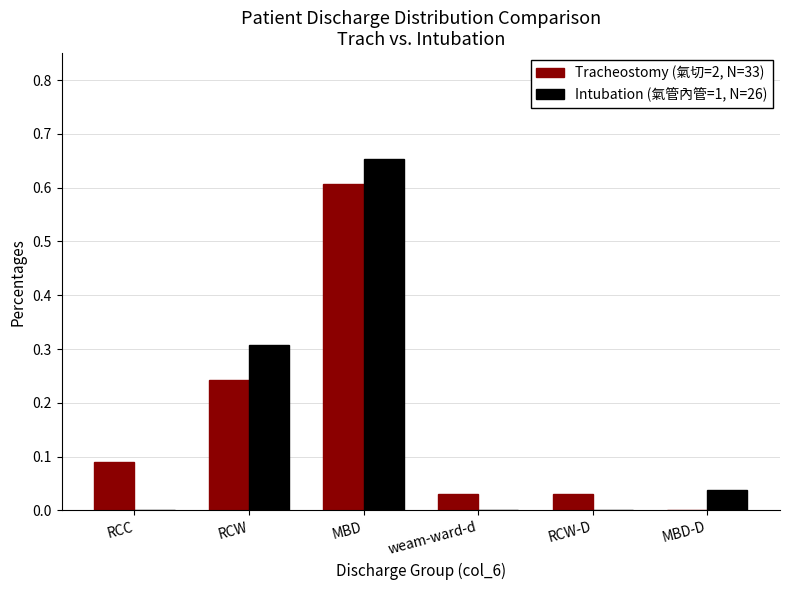

The value of Tracheostomy (氣切=2, N=33) at RCW-D is 0.0. True or false?

True